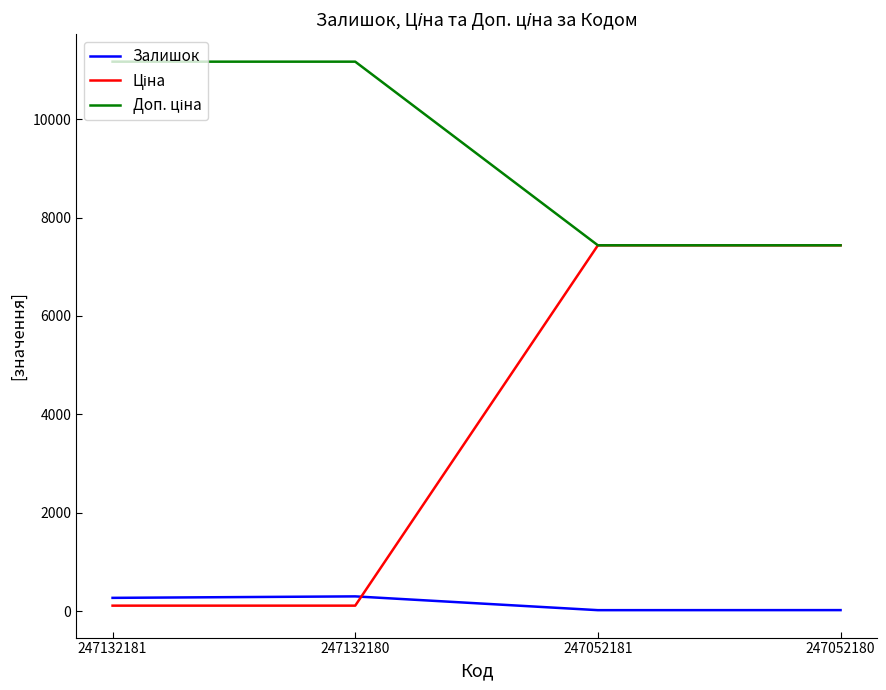

The Залишок series shows 270.0 at 247132181. True or false?

True